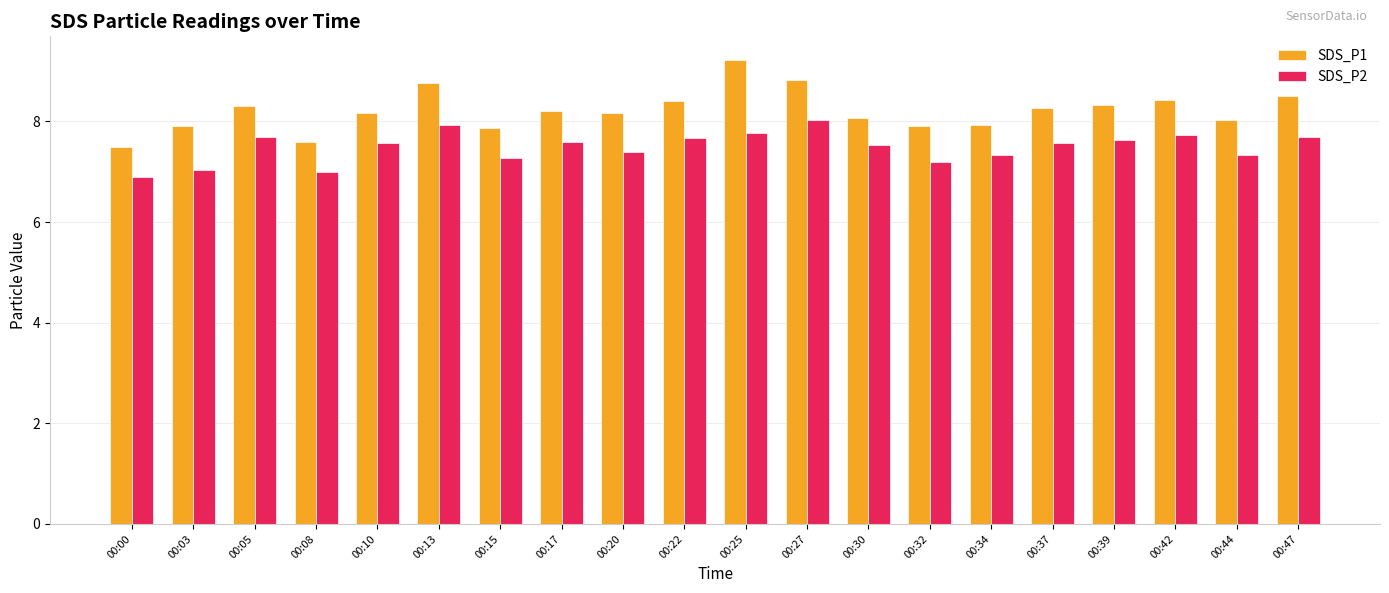

What is the value of the SDS_P1 bar at the 12th from the left?

8.8